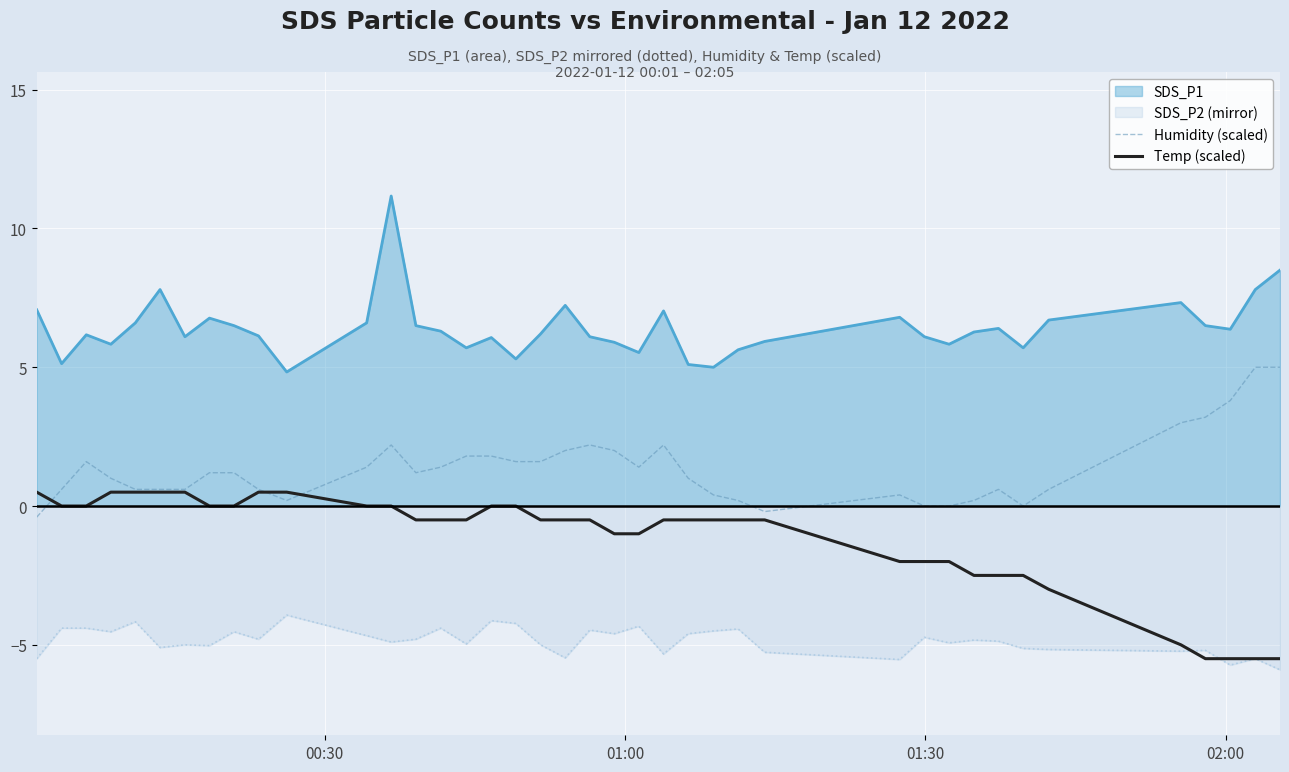

How many lines are shown in the chart?

4